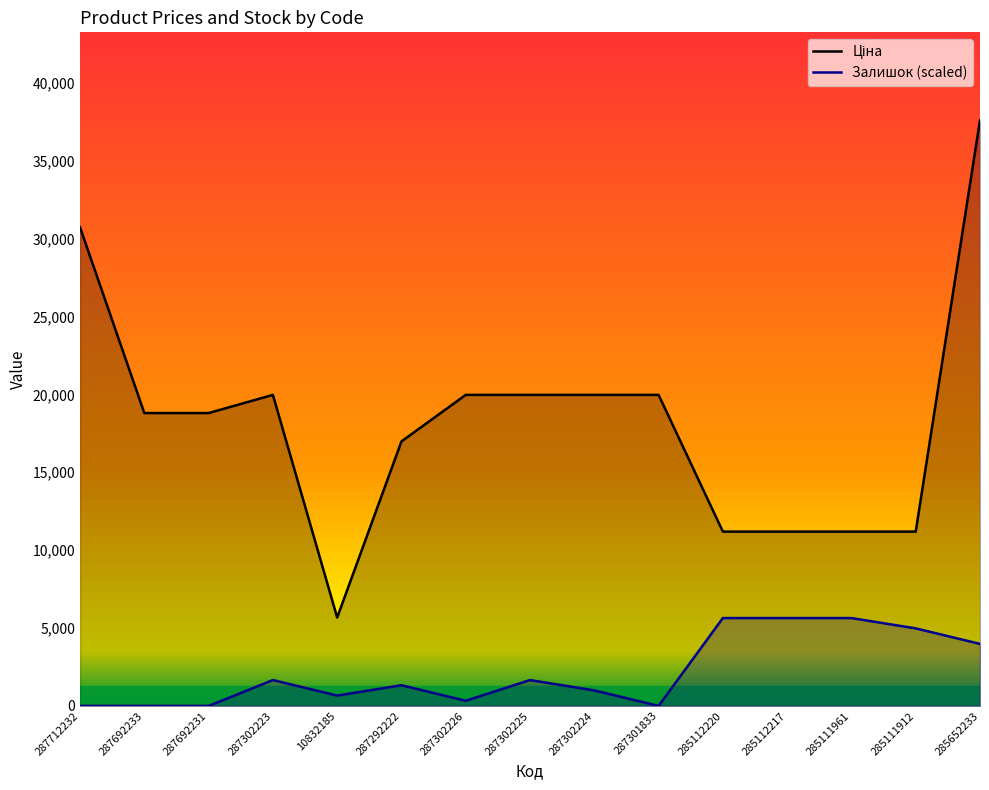

Reading left to right, list all the values displayed in this chart.

Ціна: 30717.1	18796.8	18796.8	19964.2	5673.8	16976.3	19964.2	19964.2	19964.2	19964.2	11188.2	11188.2	11188.2	11188.2	37593.6
Залишок: 0.0	0.0	0.0	1658.5	663.4	1326.8	331.7	1658.5	995.1	0.0	5639.0	5639.0	5639.0	4975.6	3980.5